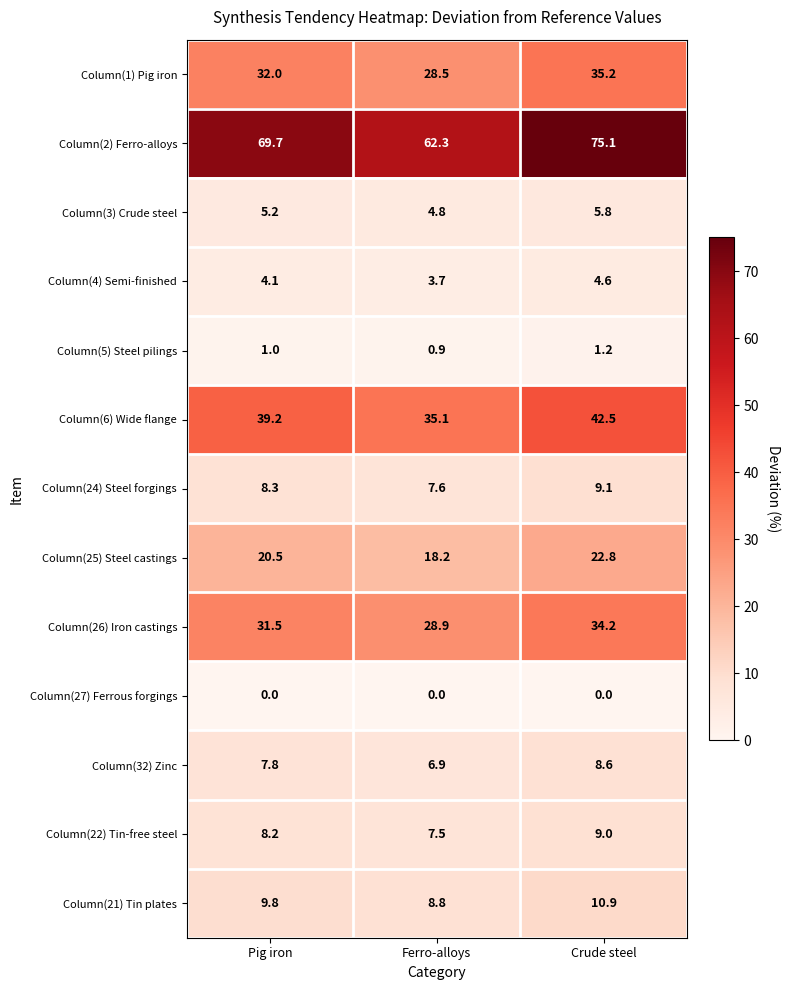

Is it true that Column(25) Steel castings equals 20.5 at Pig iron?

True